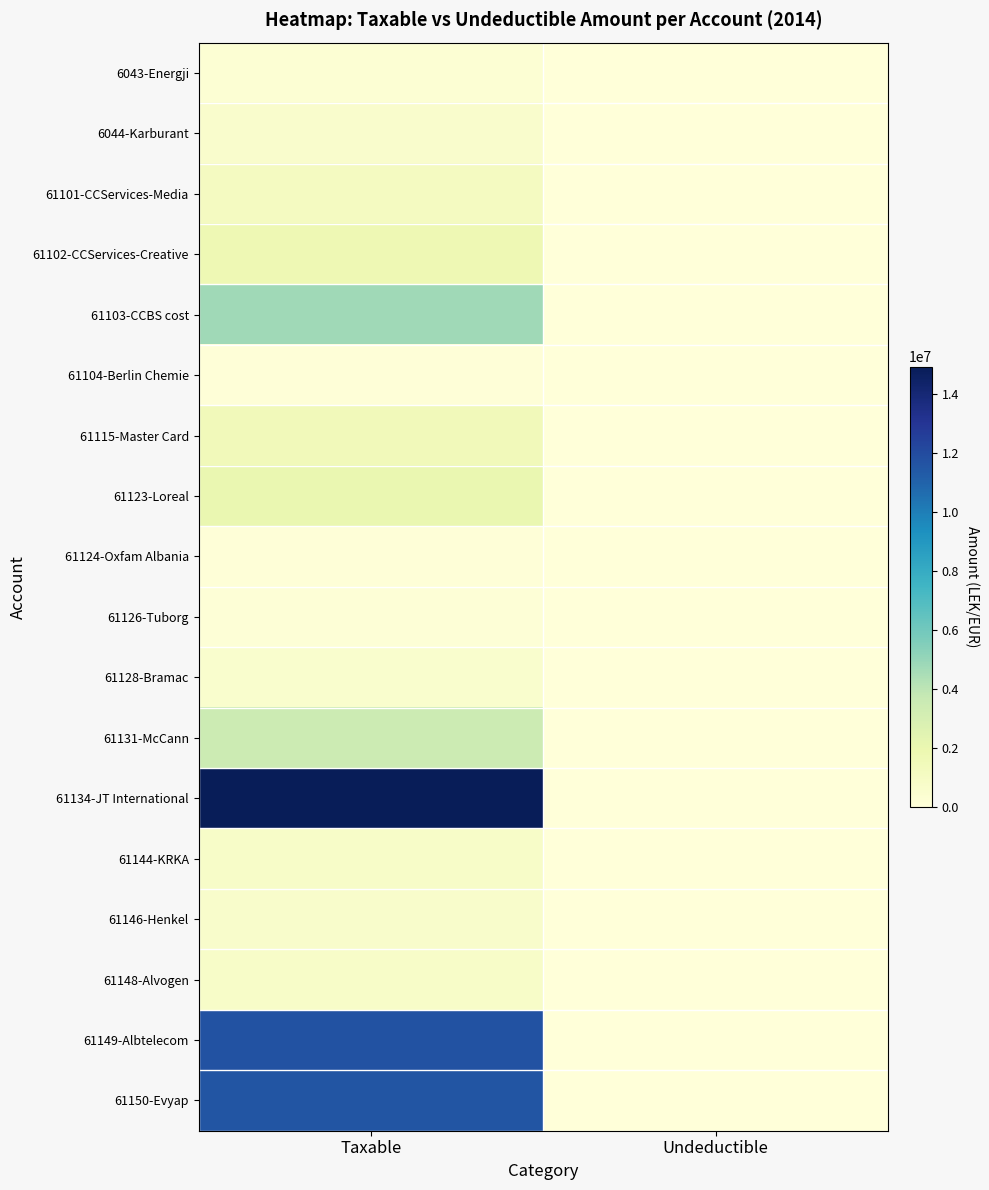

What is the maximum value shown in the chart?

14931158.8